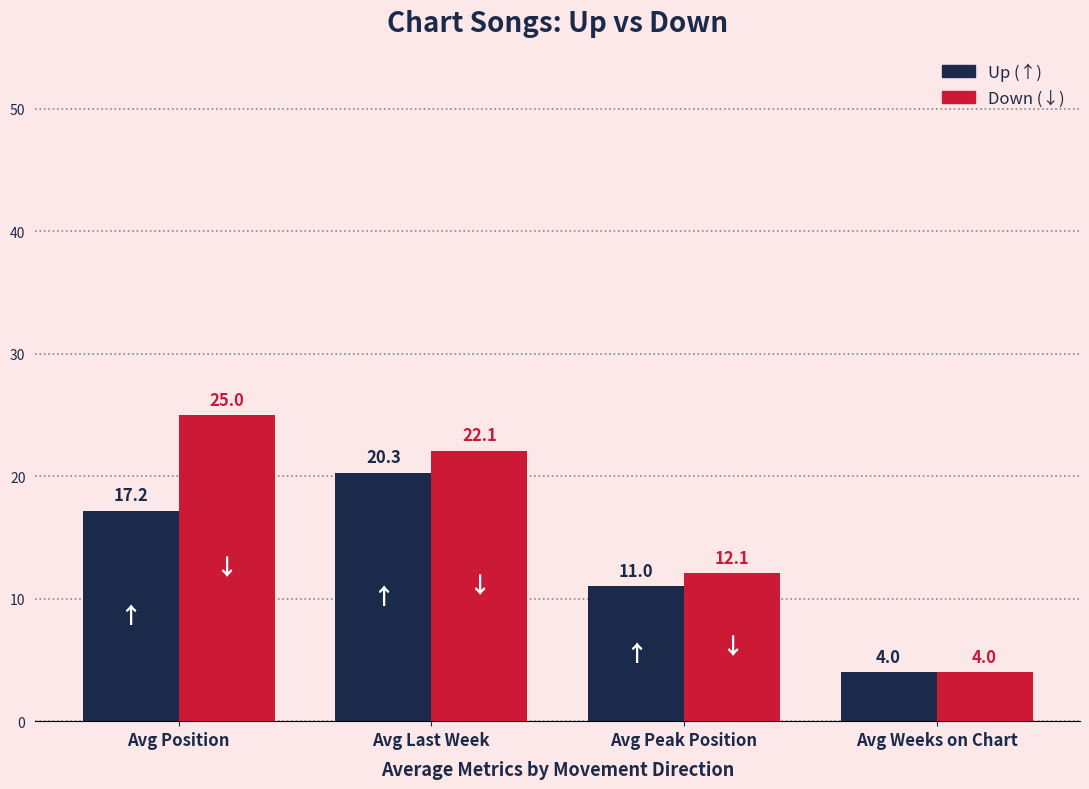

Which label corresponds to the largest value in the chart?

Avg Position